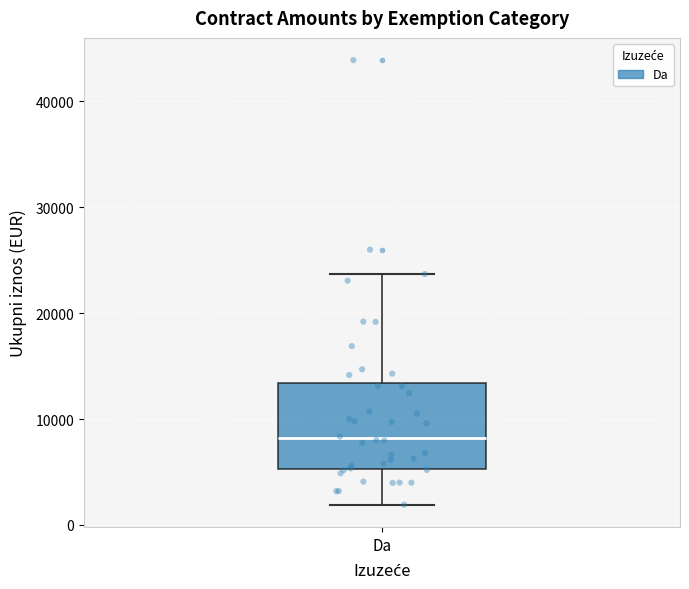

Transcribe this box plot: give where the median line is, the range the box spans, and where the two whiskers end, as read against the y-axis. The values are not printed on the chart, so give them approximately, as read against the axis.

median 8000, box 5000 to 13000, whiskers 2000 to 24000